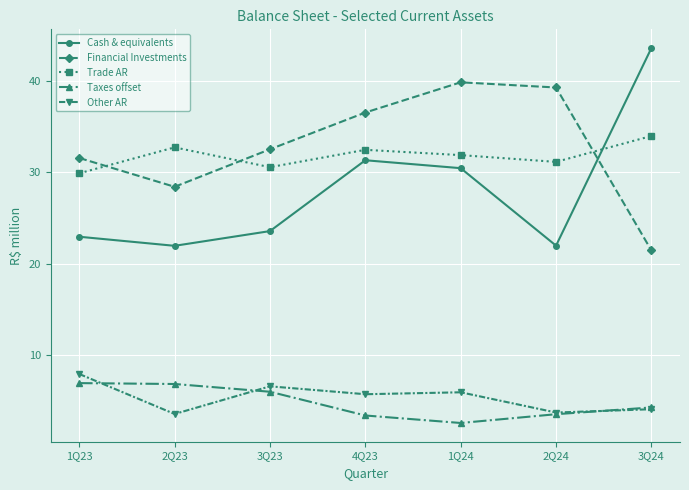

At which label does Trade AR first exceed 31?

2Q23